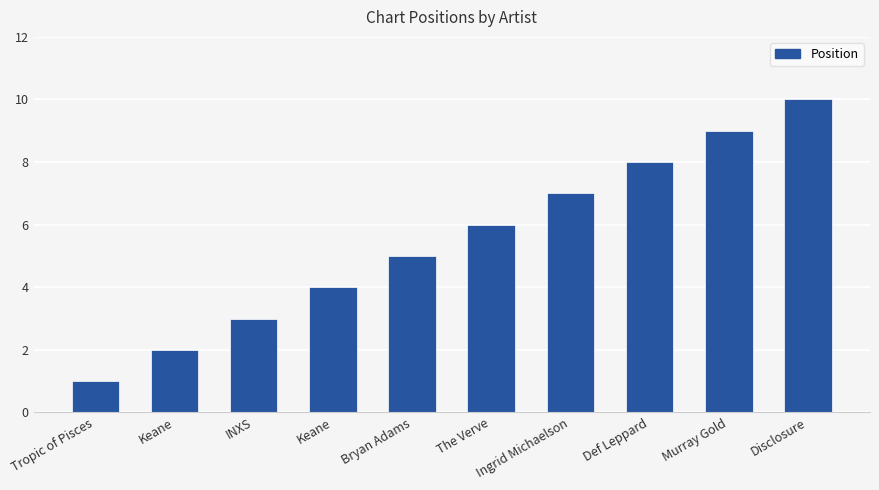

Is it true that the value at Bryan Adams is 5?

True